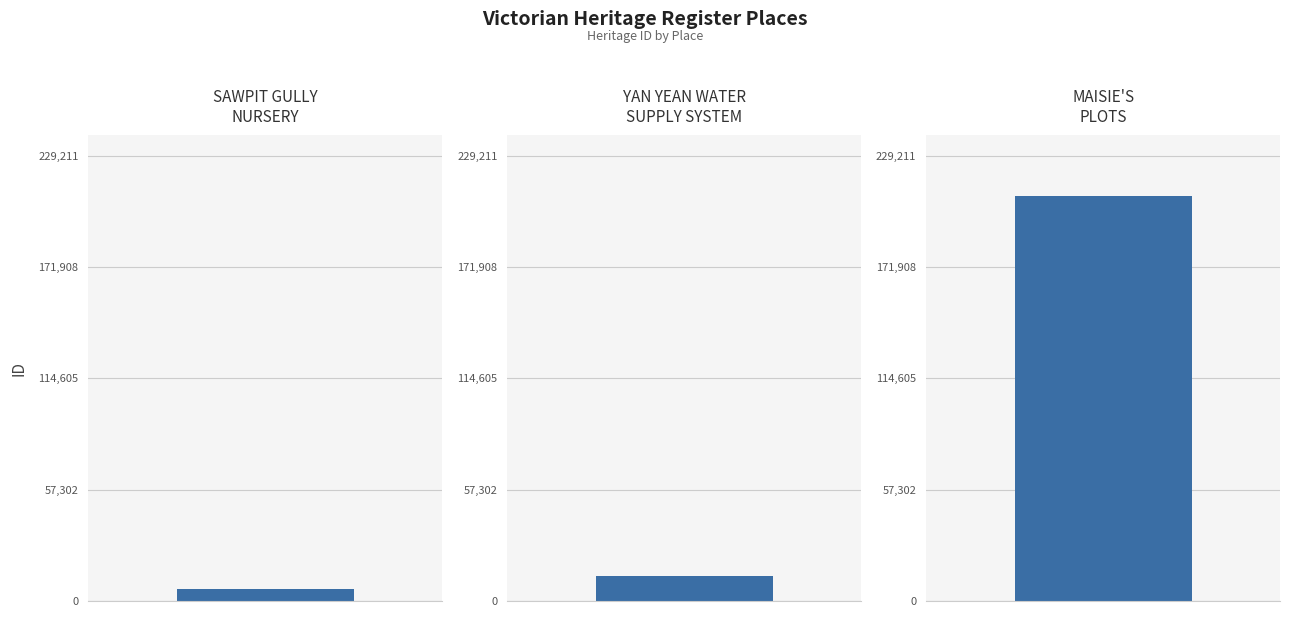

Does the chart contain any negative values?

No